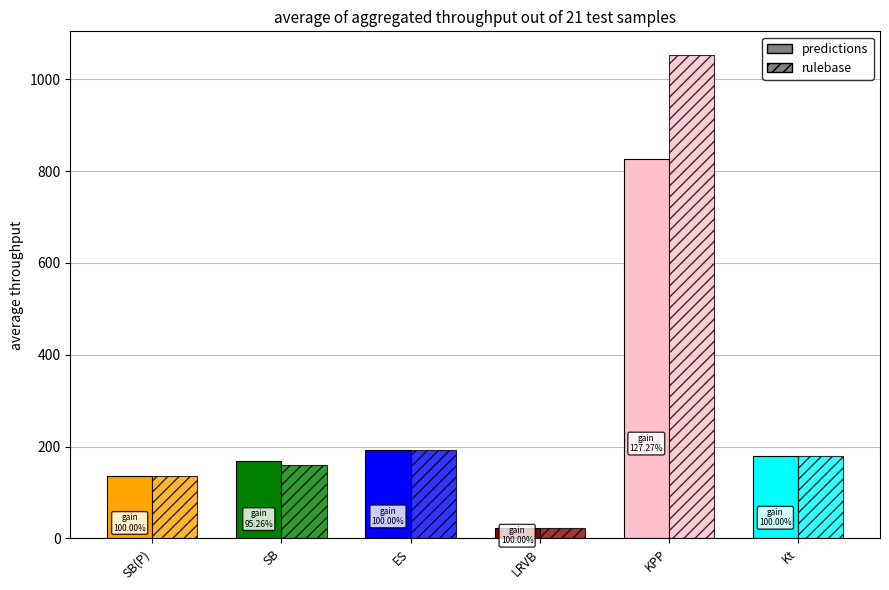

Reading left to right, extract all data points from this chart.

predictions: SB(P)=135.0	SB=168.6	ES=191.9	LRVB=23.7	KPP=826.2	Kt=180.2
rulebase: SB(P)=135.0	SB=160.6	ES=191.9	LRVB=23.7	KPP=1051.5	Kt=180.2